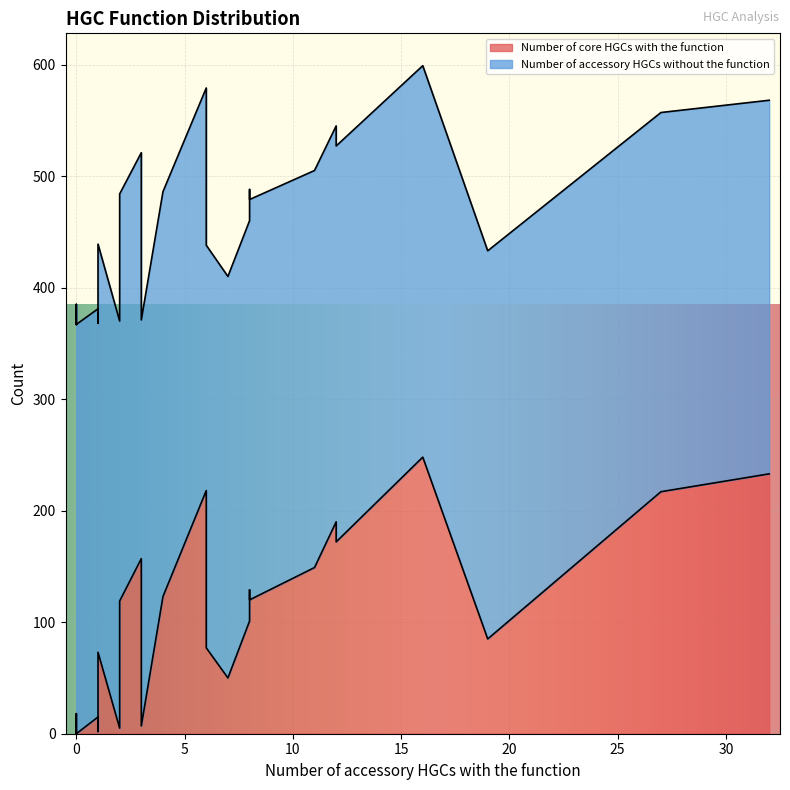

What is the difference between the maximum and minimum values in the Number of accessory HGCs without the function series?

32